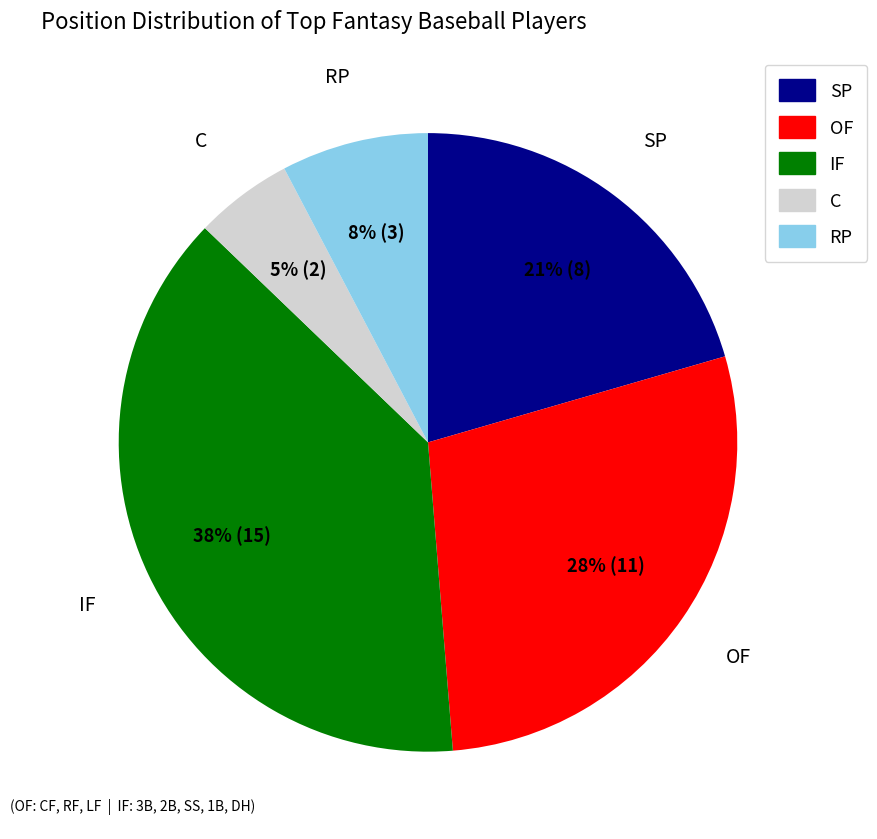

To the nearest percent, what percentage of the pie is RP?

8%